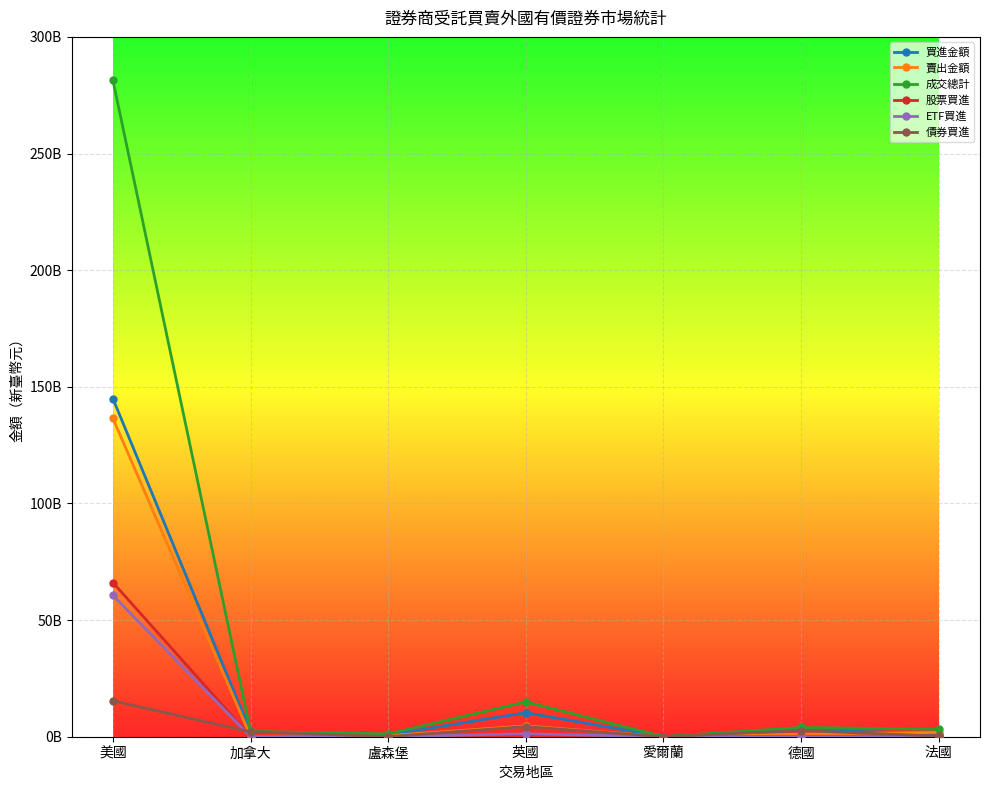

What is the sum of the 買進金額 values at 英國 and 德國?

13158731538